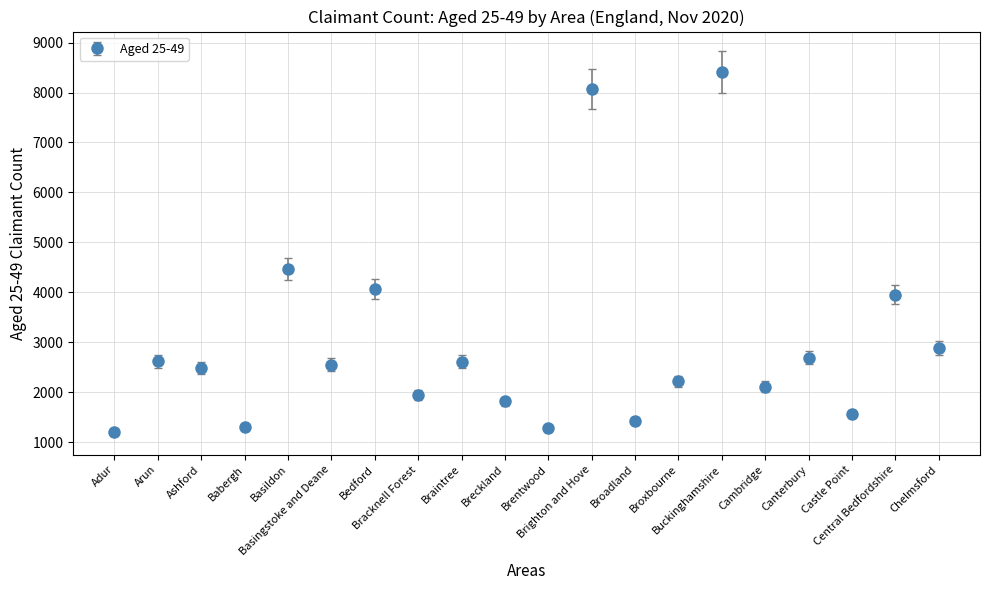

What is the difference between the maximum and minimum values?

7220